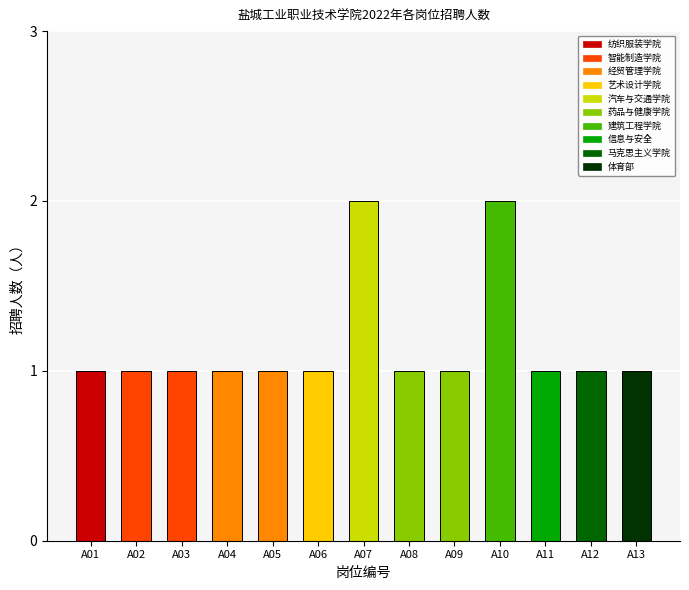

Reading left to right, extract all data points from this chart.

1	1	1	1	1	1	2	1	1	2	1	1	1